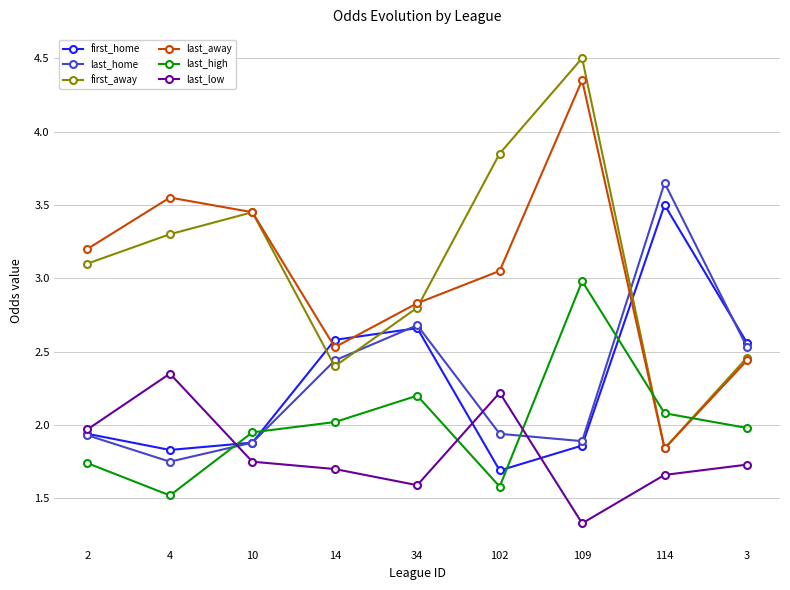

What is the maximum value shown in the chart?

4.5